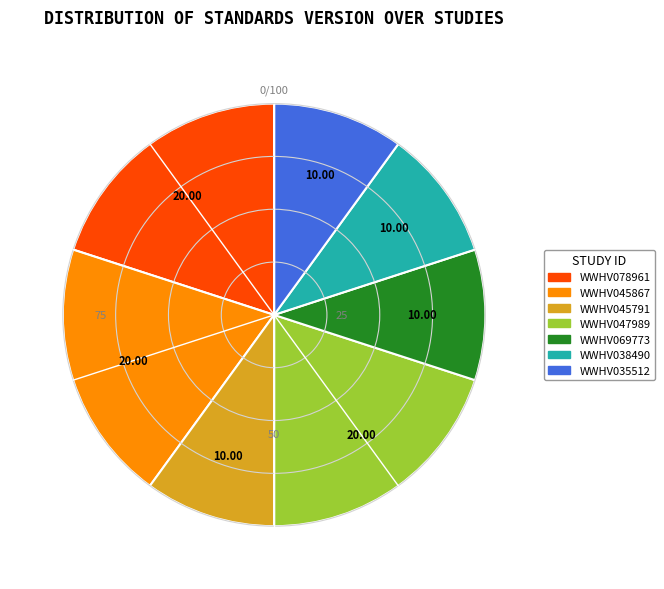

True or false: WWHV045791 accounts for 10% of the total.

True